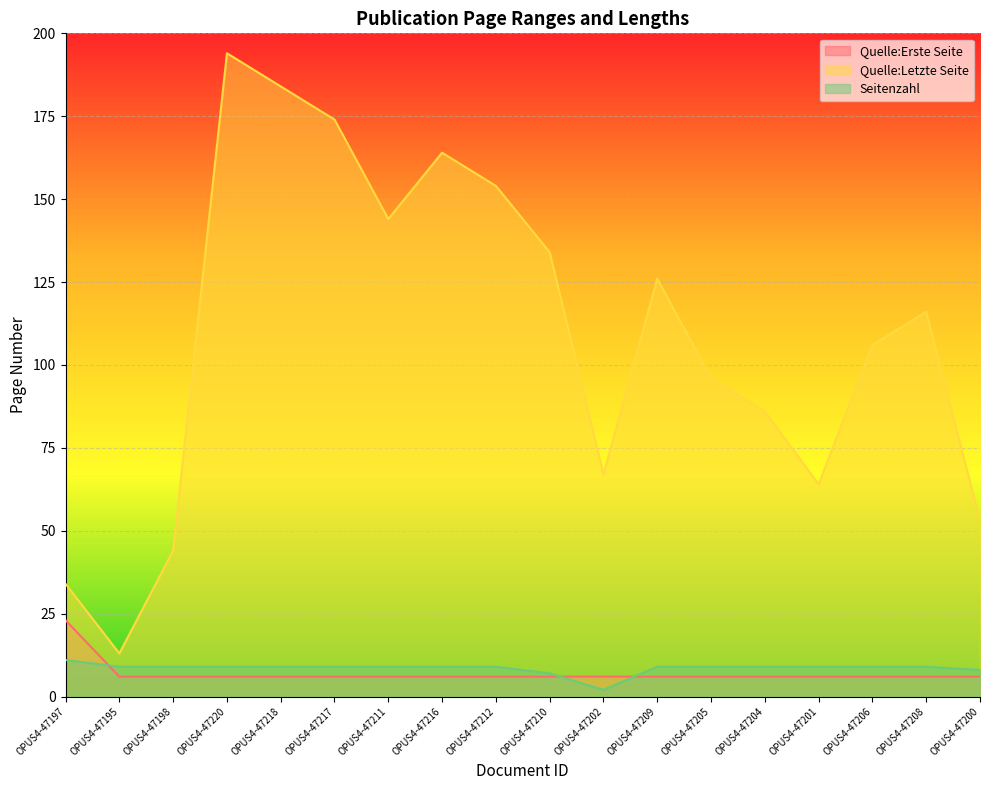

The Seitenzahl series shows 3 at OPUS4-47209. True or false?

False